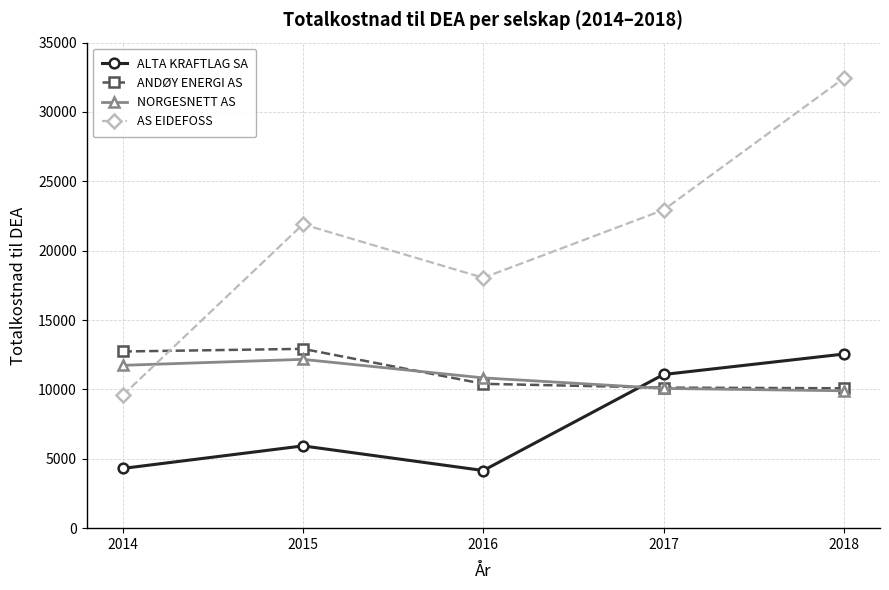

What is the maximum value shown in the chart?

32439.5